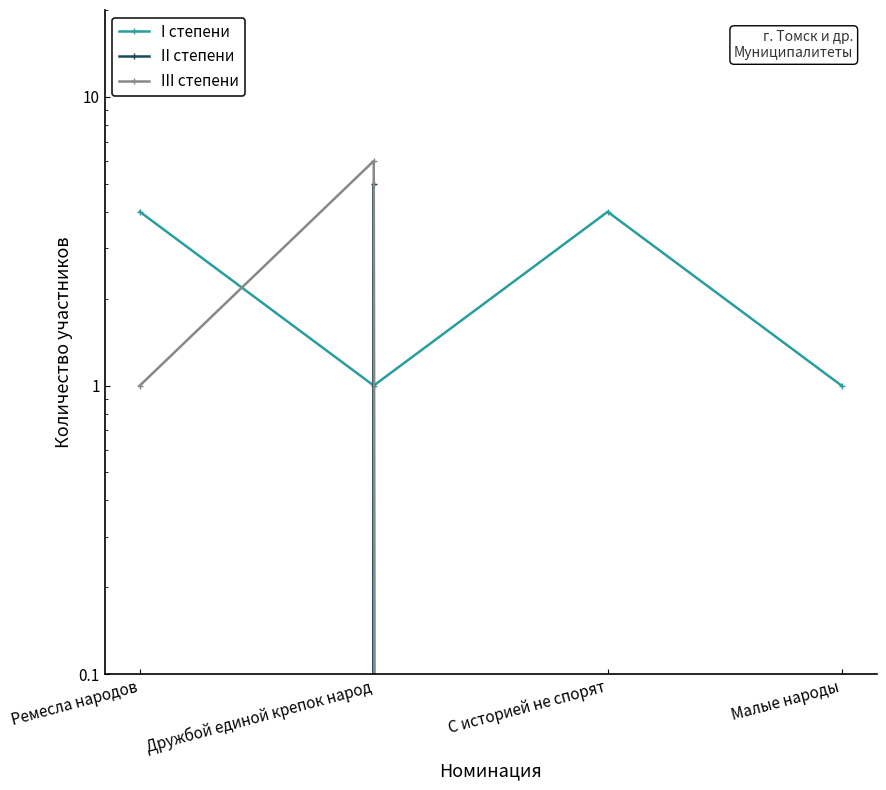

Is this an area chart (filled region under the line)?

No